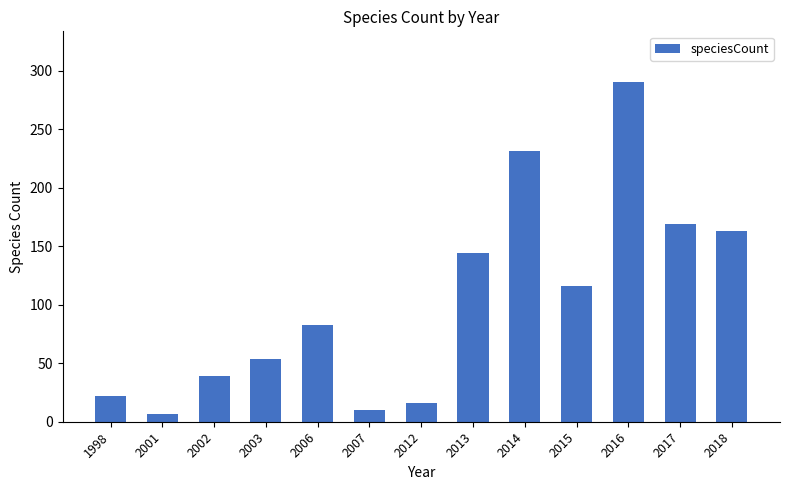

What value does the data have at 2016, to the nearest 50?

300